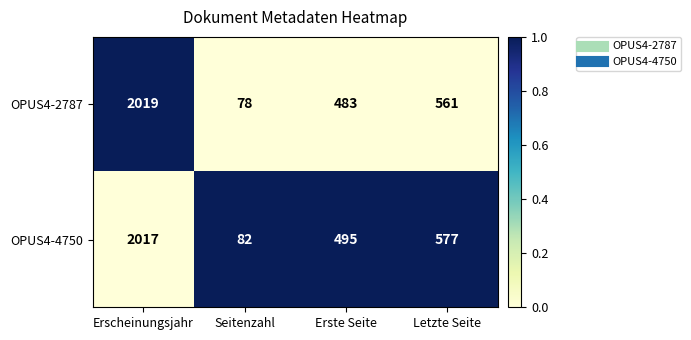

The value of OPUS4-2787 at Letzte Seite is 189. True or false?

False